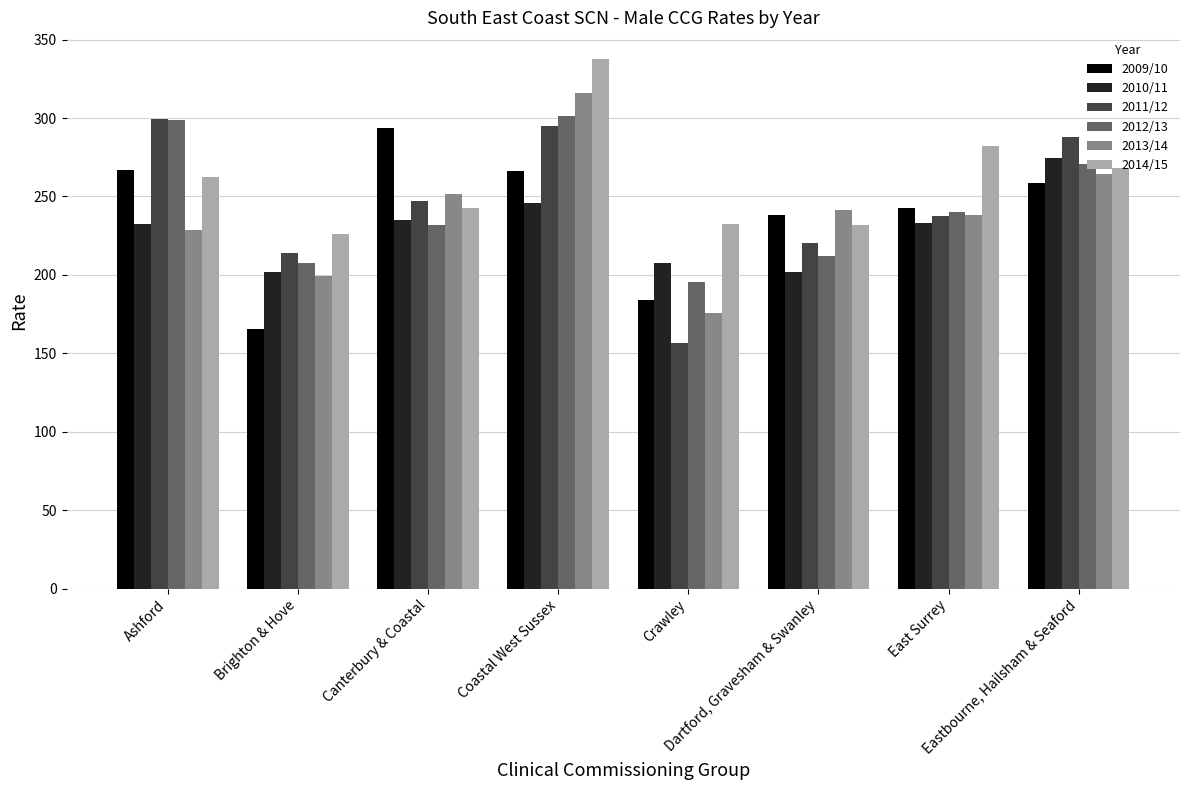

Read the 2014/15 value at Brighton & Hove.

226.4